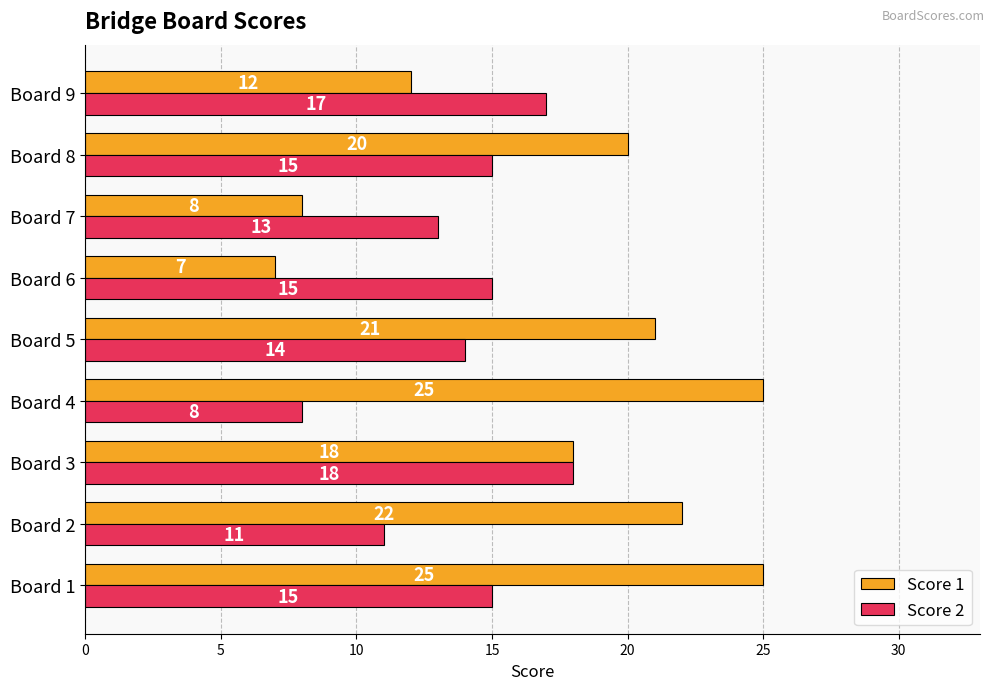

List the series in order of their overall mean, highest first.

Score 1, Score 2